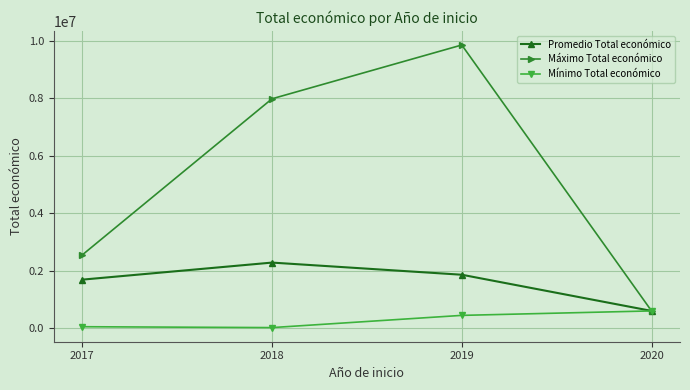

How many lines are shown in the chart?

3